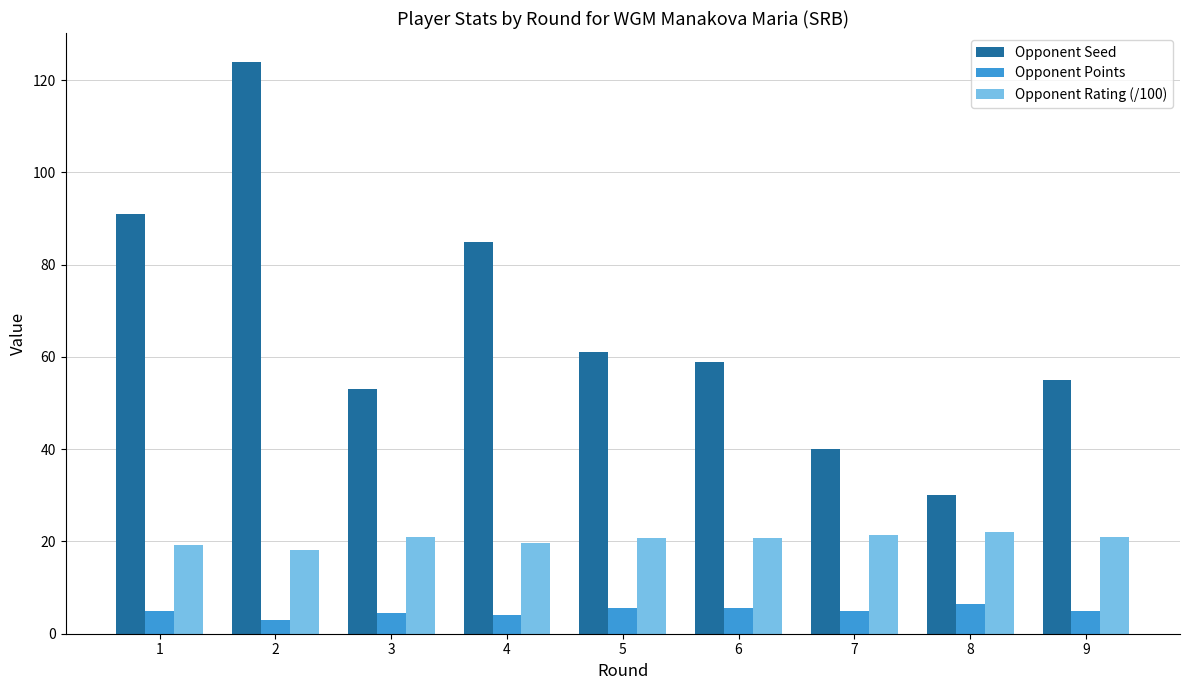

What is the value of the Opponent Points bar at the 9th from the left?

5.0